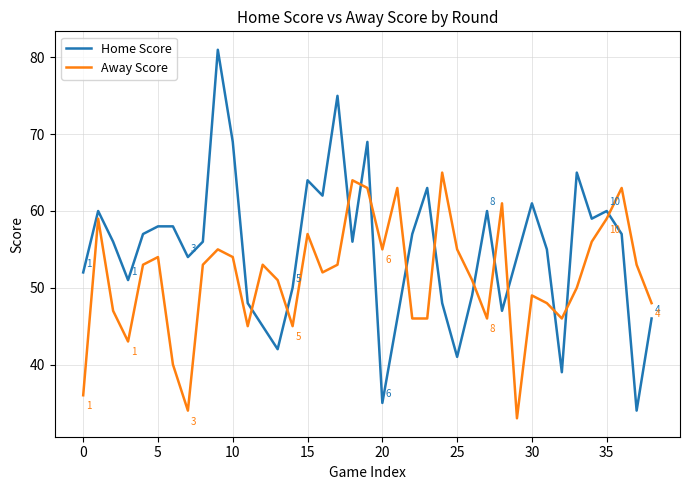

What is the smallest value displayed?

33